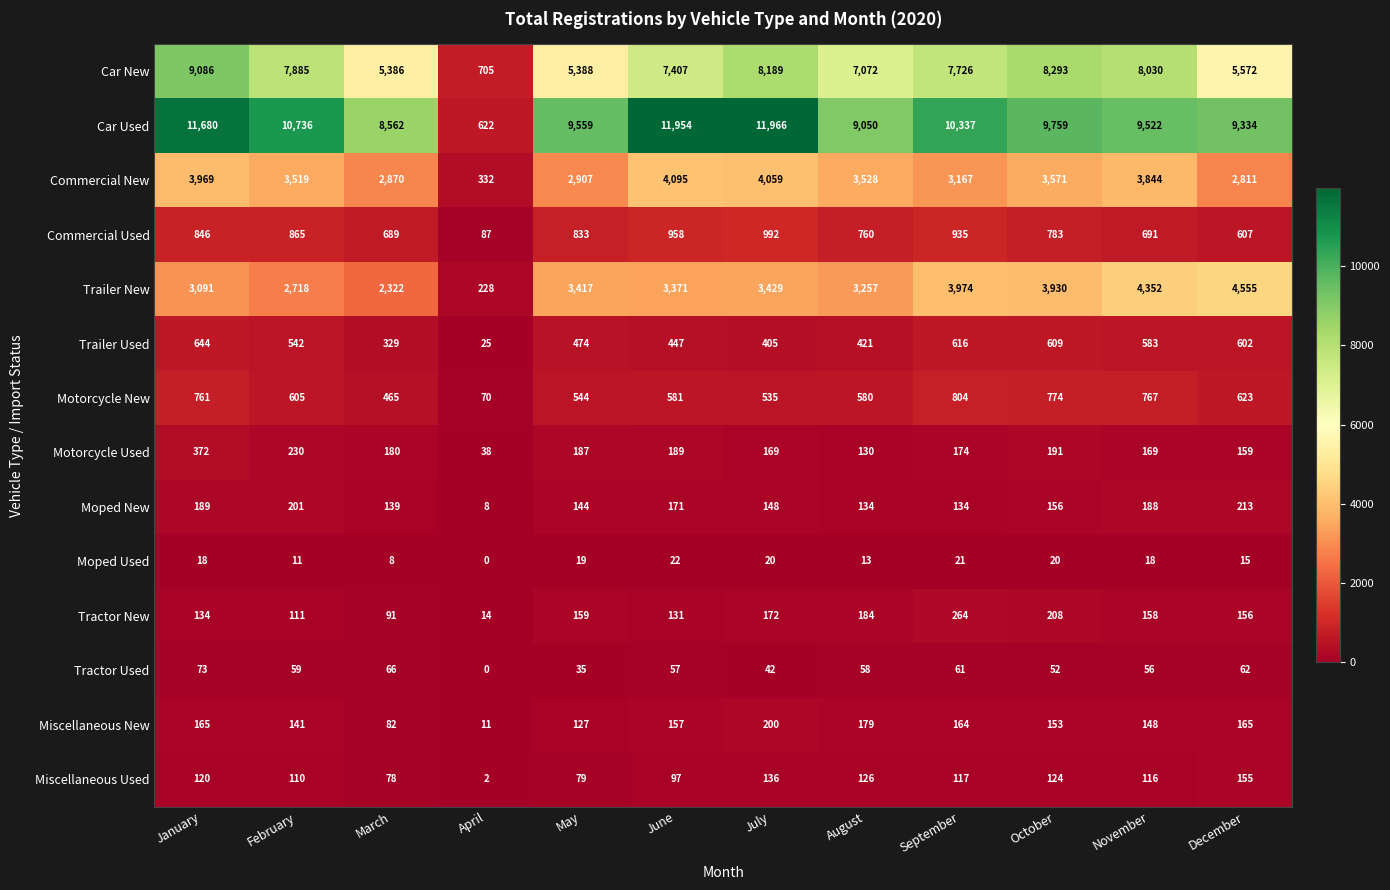

At which category is the sum across all series the highest?

January